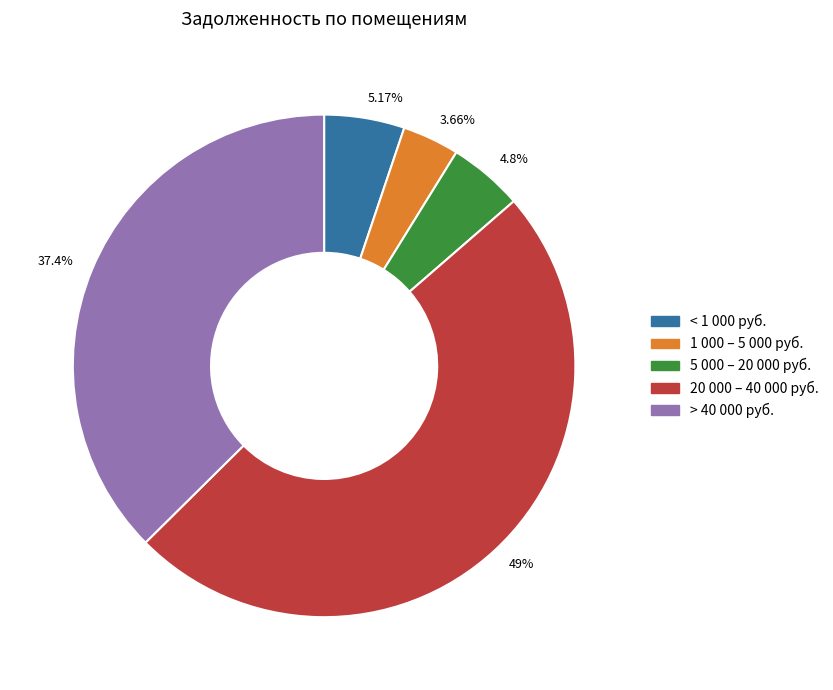

Is > 40 000 руб. the majority of the pie?

No